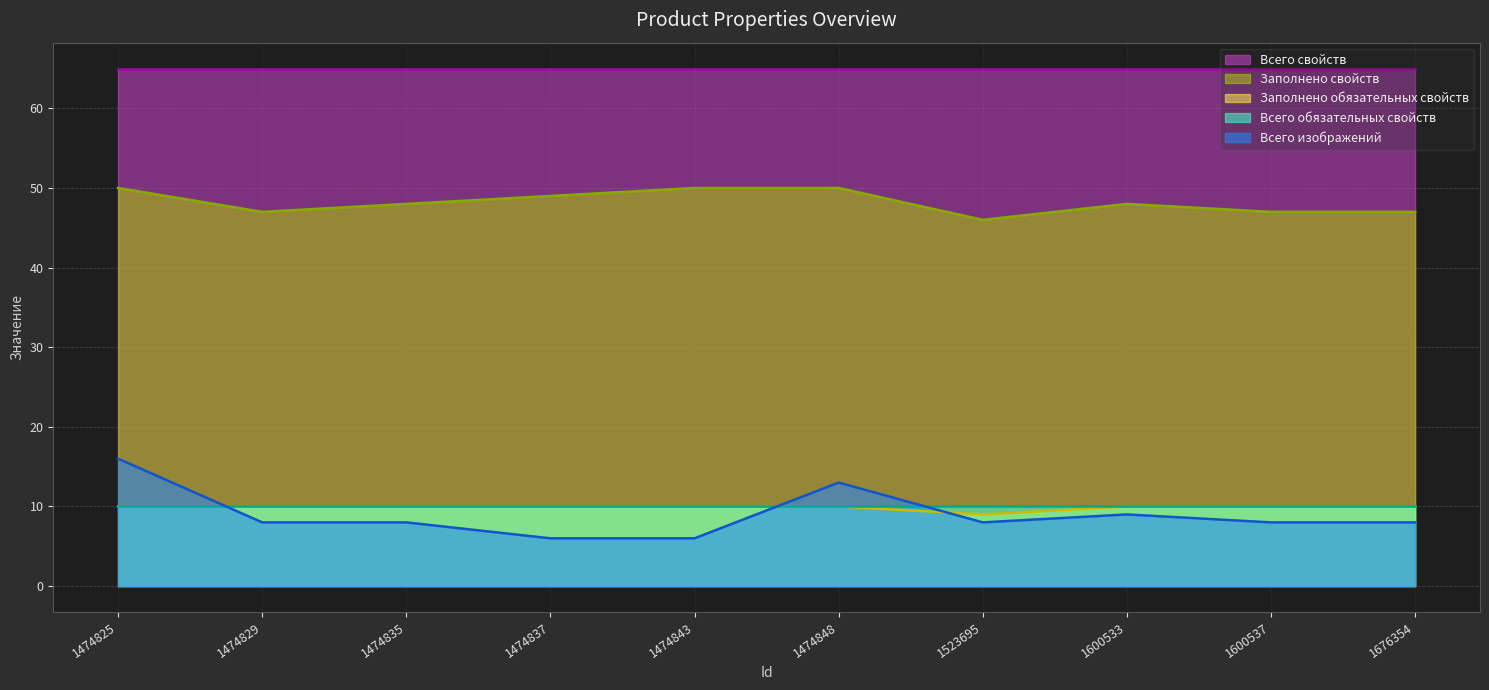

Does the chart display data point markers on the line(s)?

No